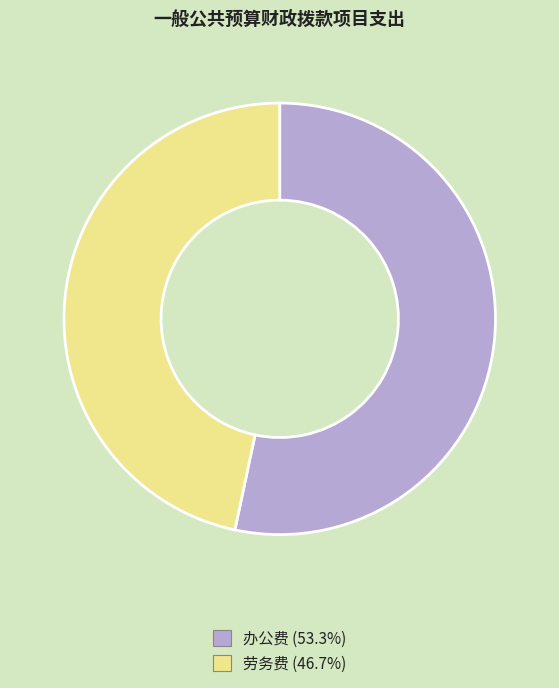

Is the sum of 劳务费 (46.7%) and 办公费 (53.3%) greater than half?

Yes